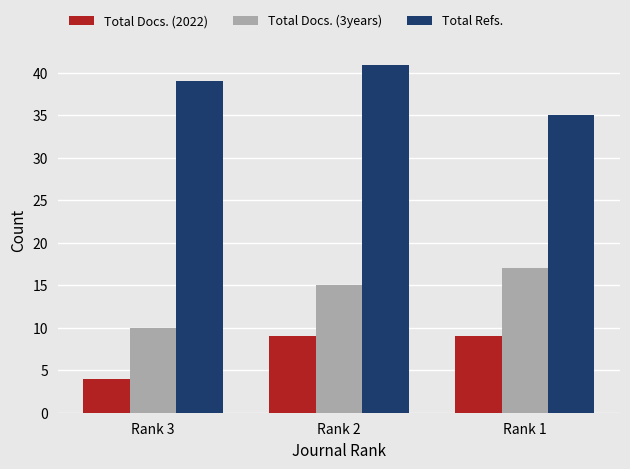

The value of Total Docs. (2022) at Rank 2 is 9. True or false?

True